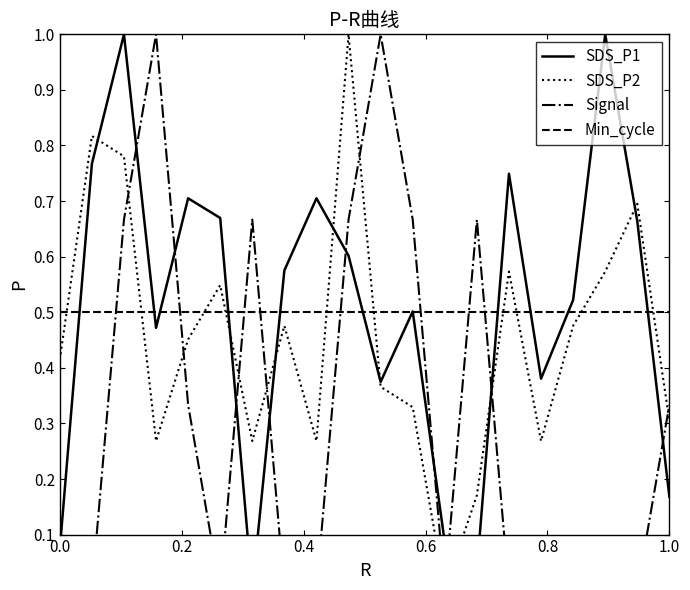

What is the difference between the second highest and minimum values in the SDS_P1 series?

1.0